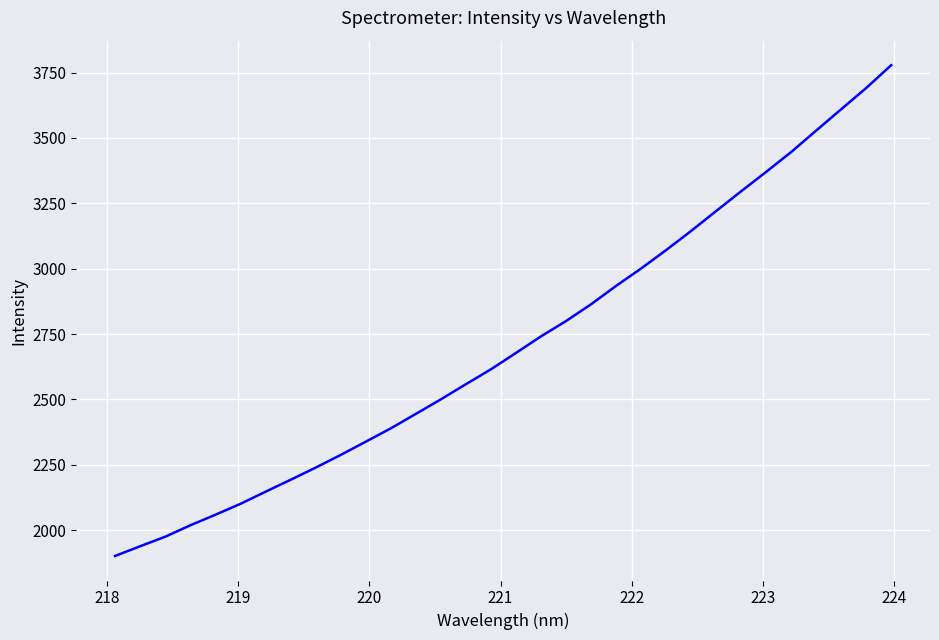

What is the smallest value displayed?

1901.2